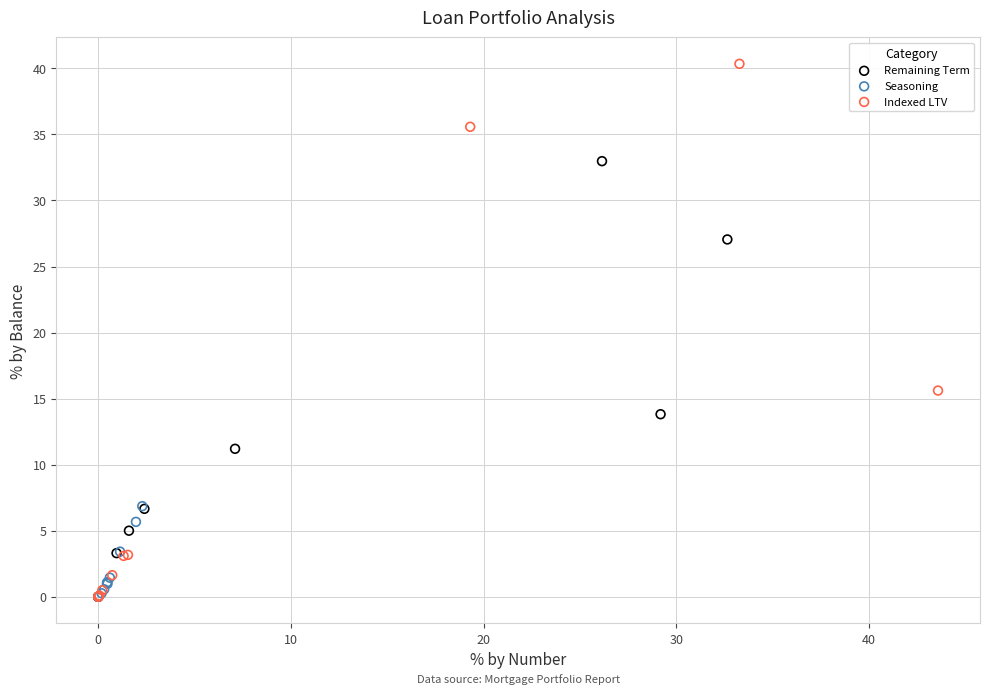

Which series contains the highest Y value?

Indexed LTV